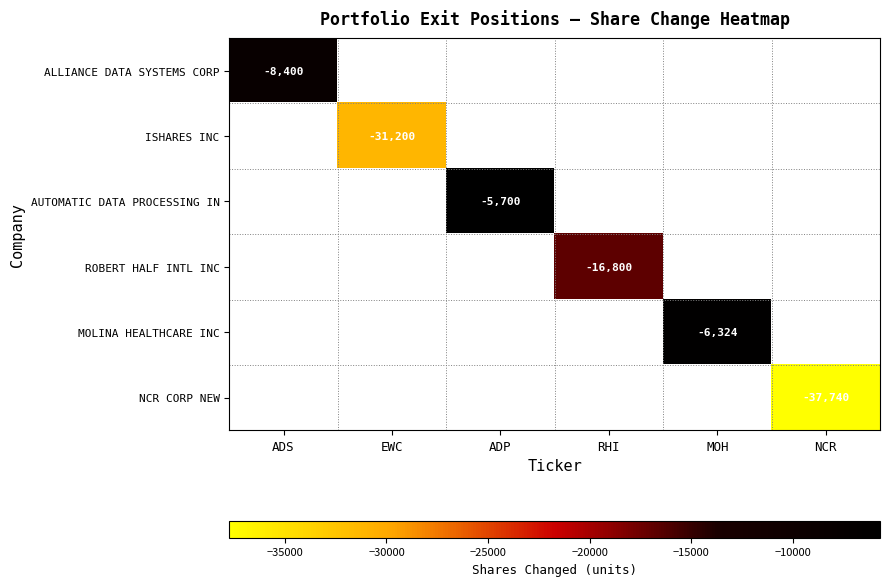

What is the greatest value displayed?

-5700.0